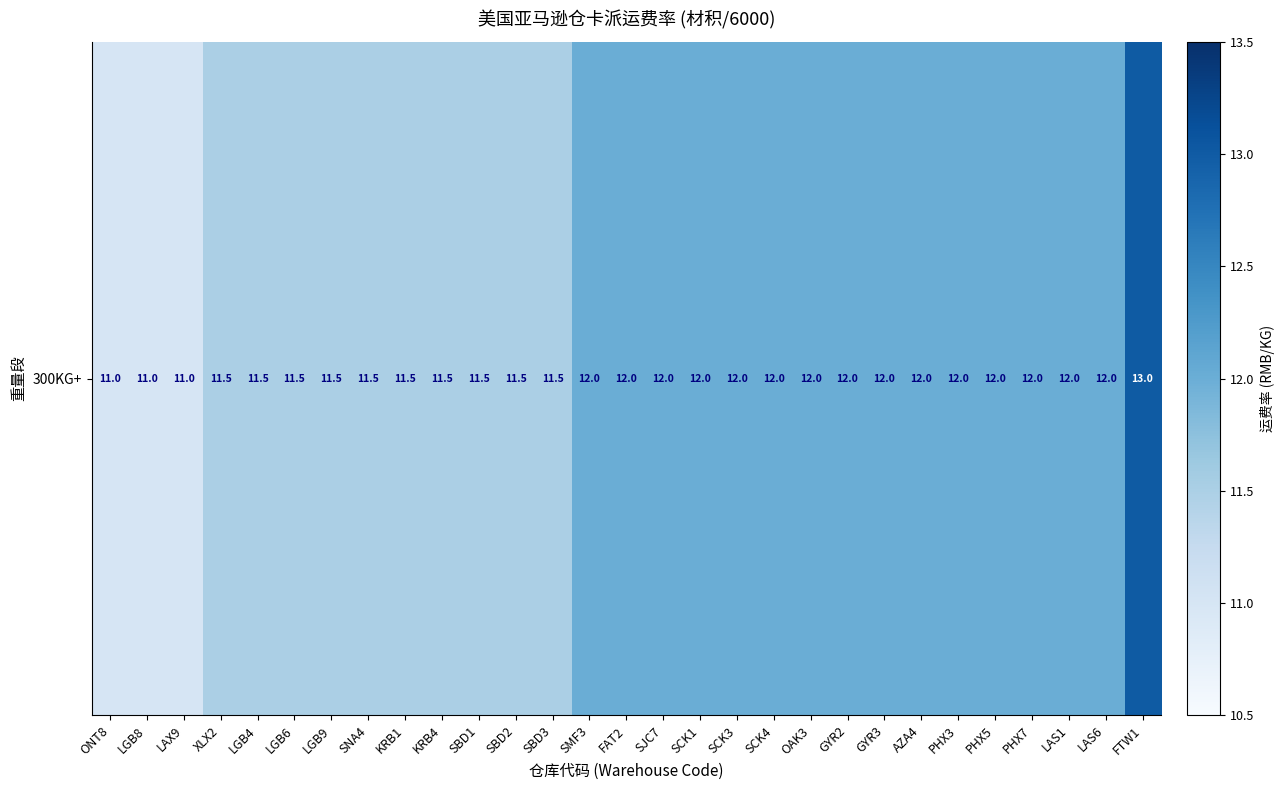

What is the smallest value displayed?

11.0